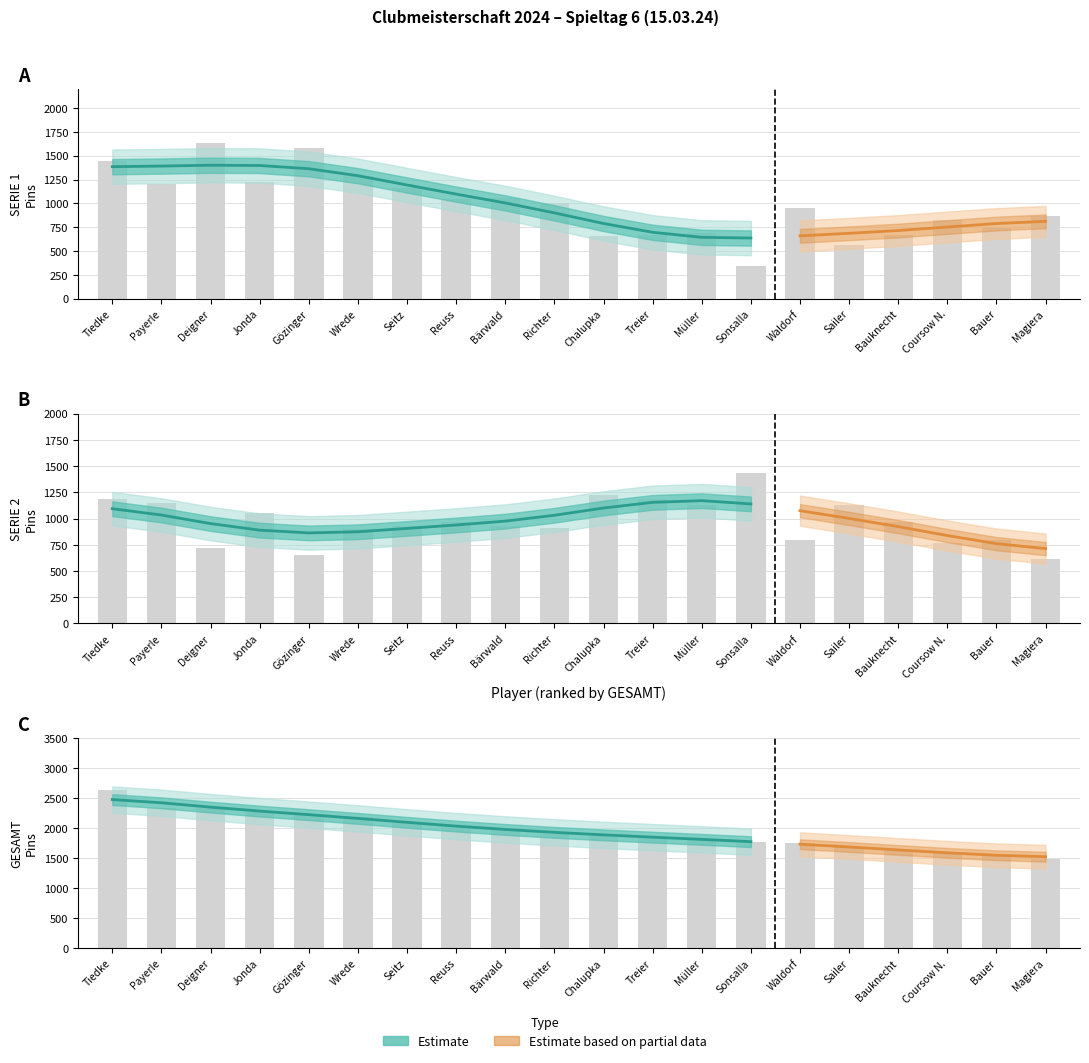

What is the approximate value of GESAMT at Müller, to the nearest 10?

1810